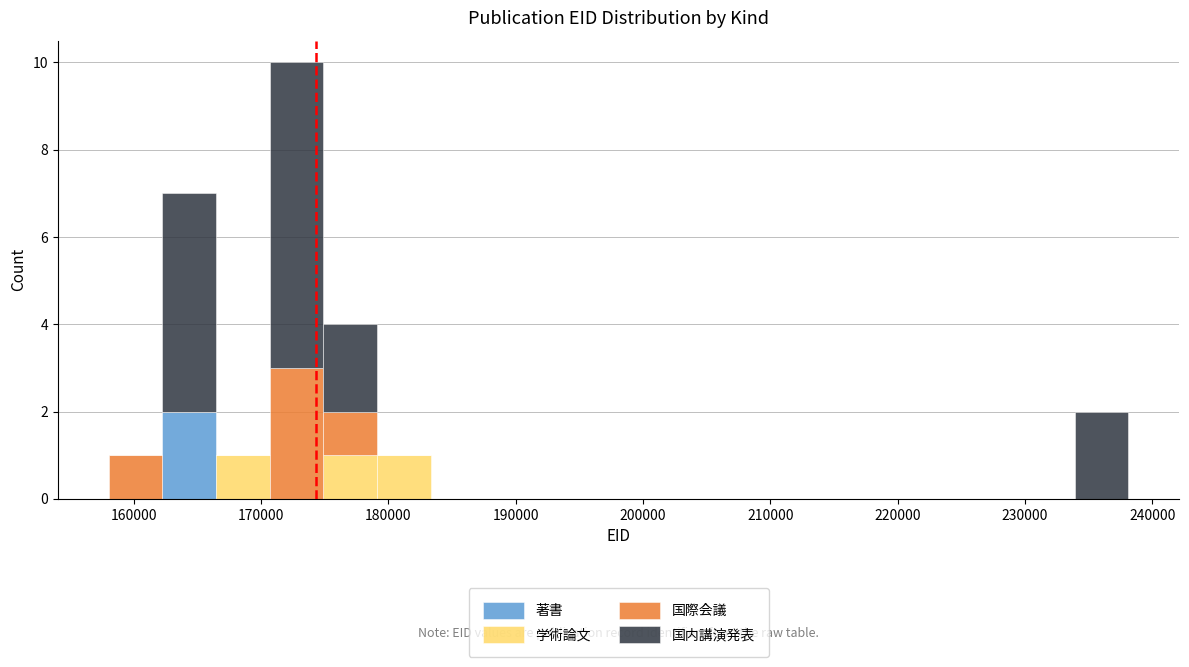

Which range on the x-axis has the tallest stacked bar (by total height)?

171000 to 175000